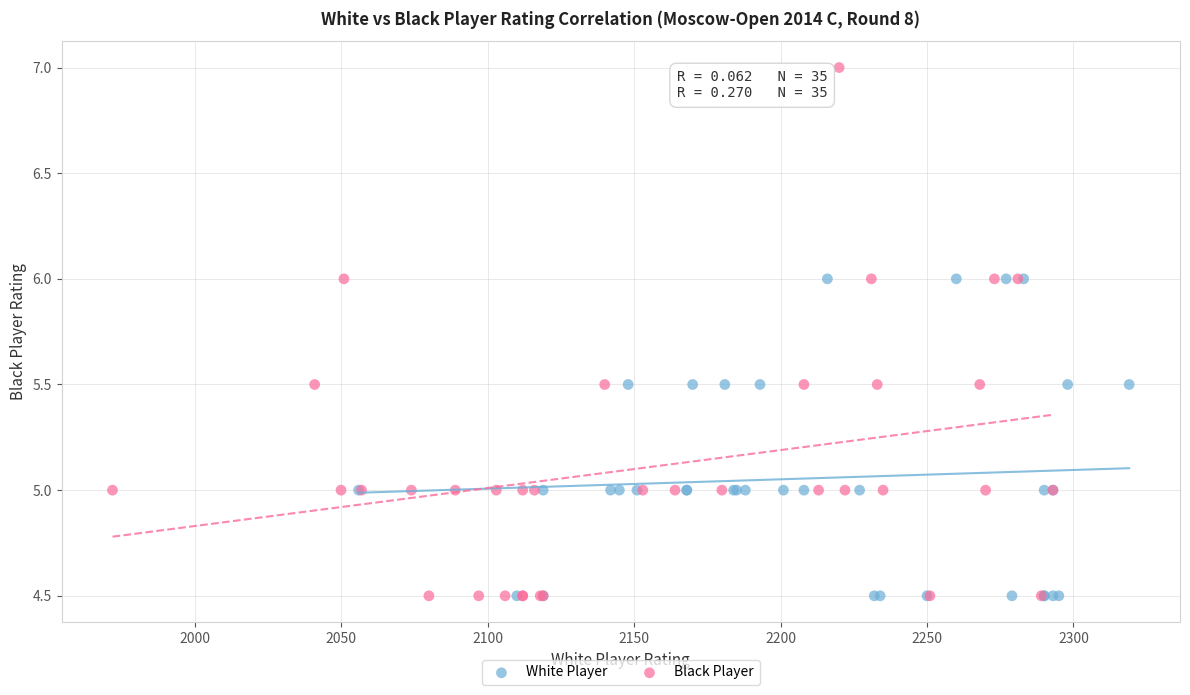

Which series contains the highest Y value?

Black Player